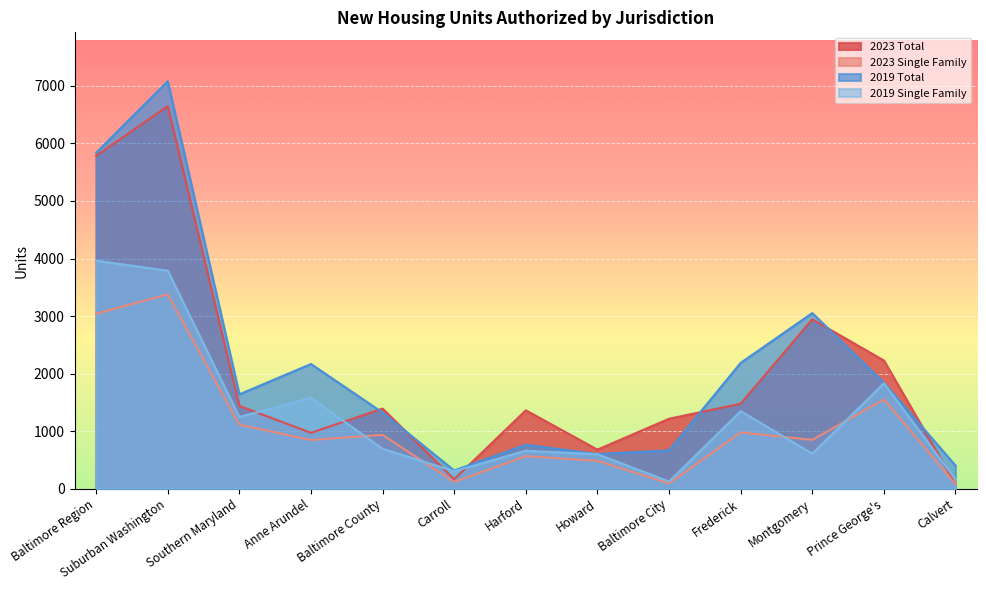

Which label corresponds to the smallest value in the chart?

Calvert